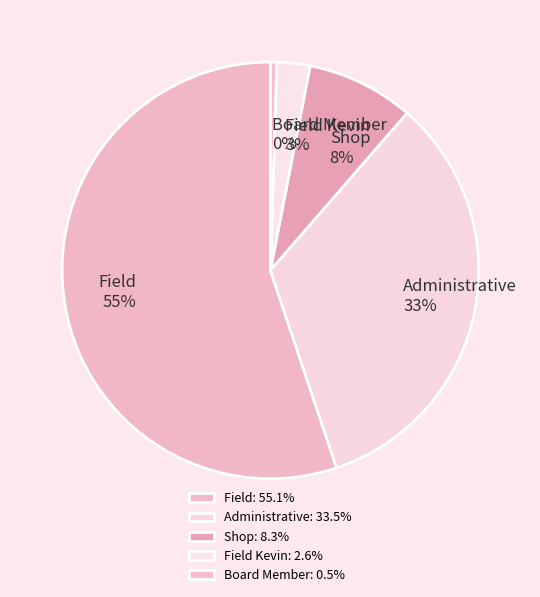

How many segments does this pie chart have?

5